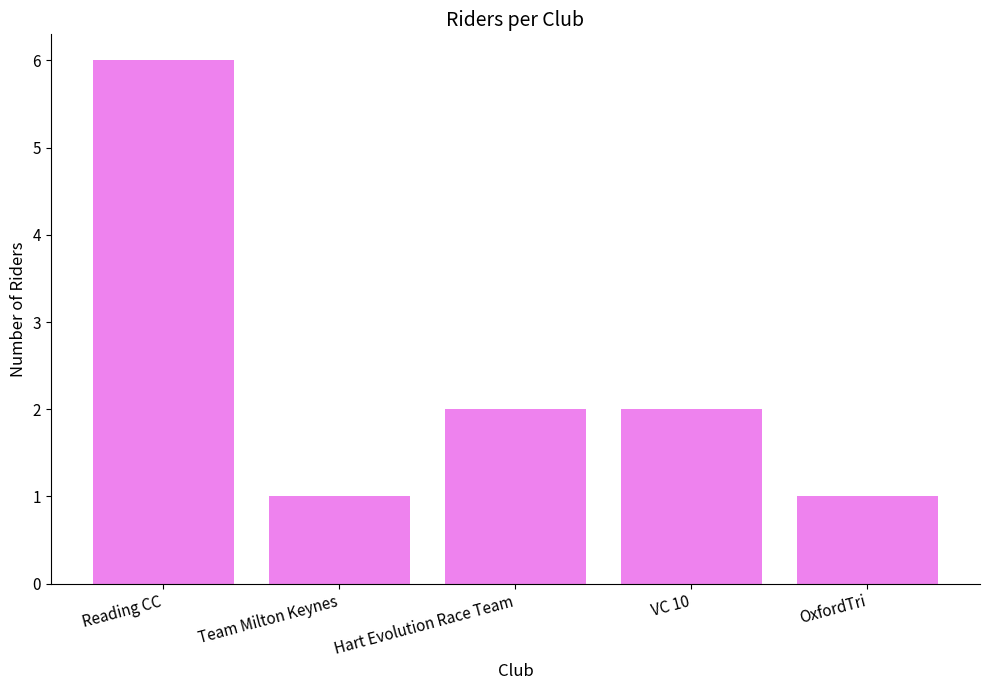

What is the difference between the second highest and second lowest values?

1